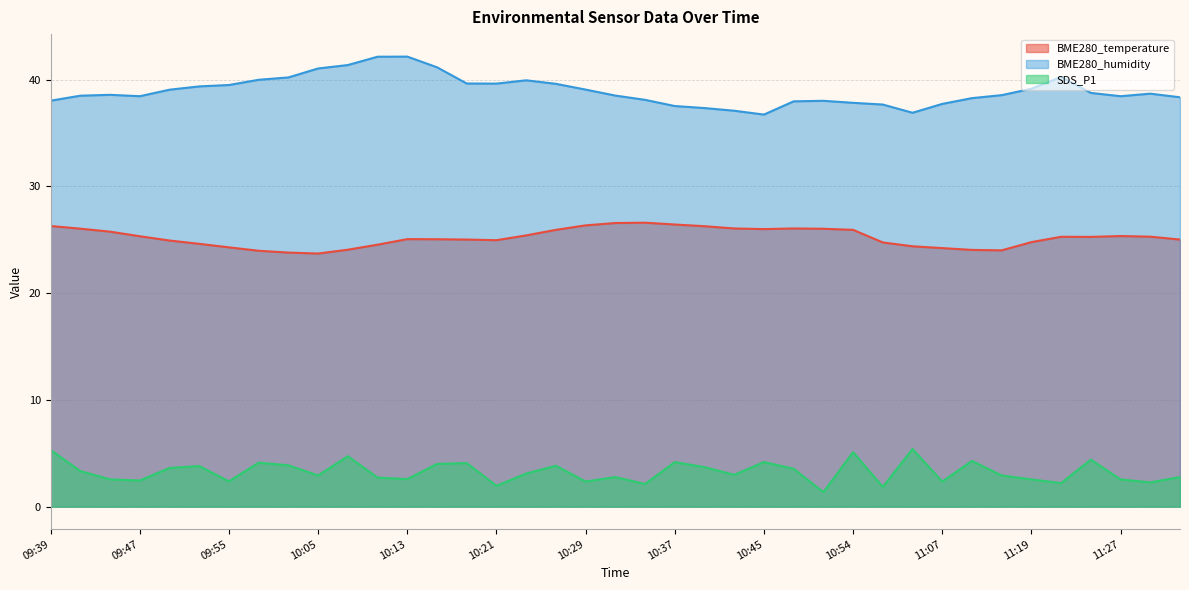

Read the SDS_P1 value at 11:02.

1.9